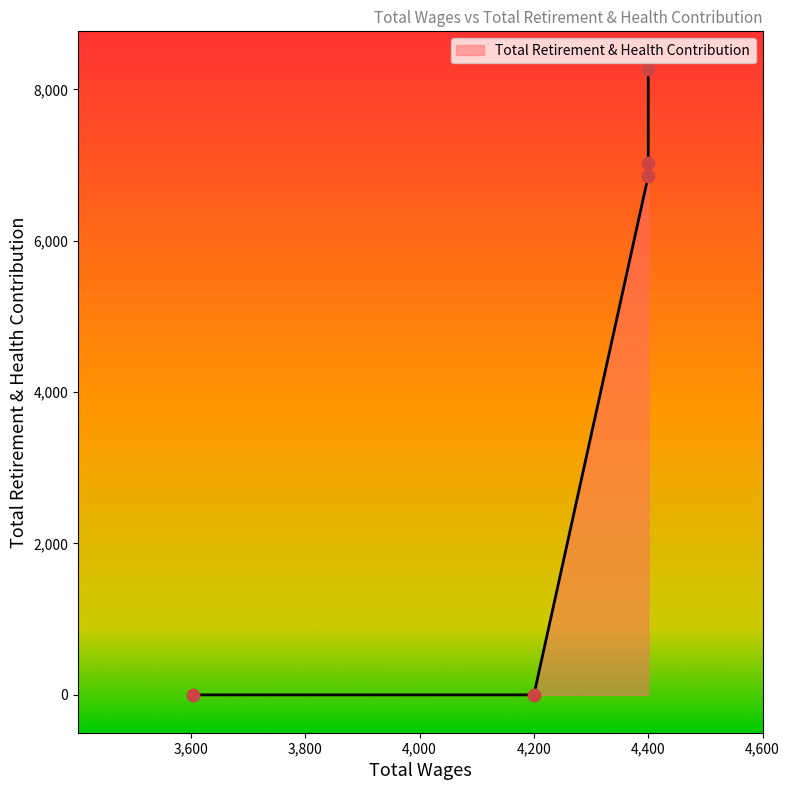

What is the change in value from 4400.0 to 4400.0?

+1410